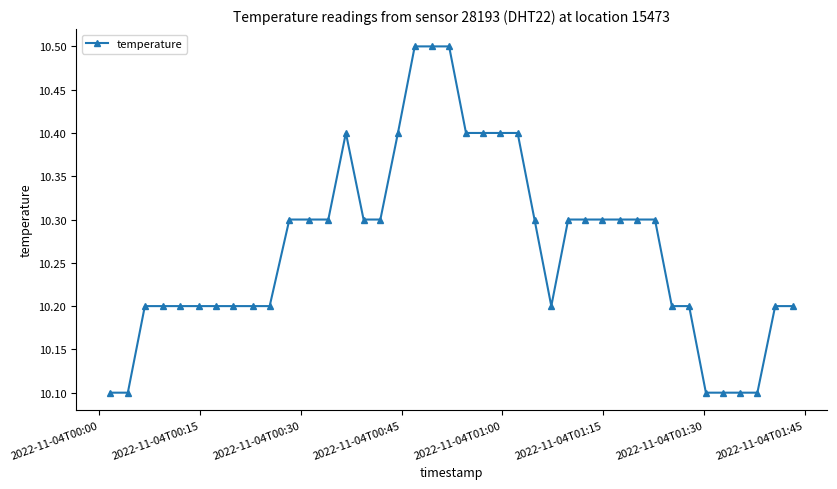

What is the minimum value shown in the chart?

10.1